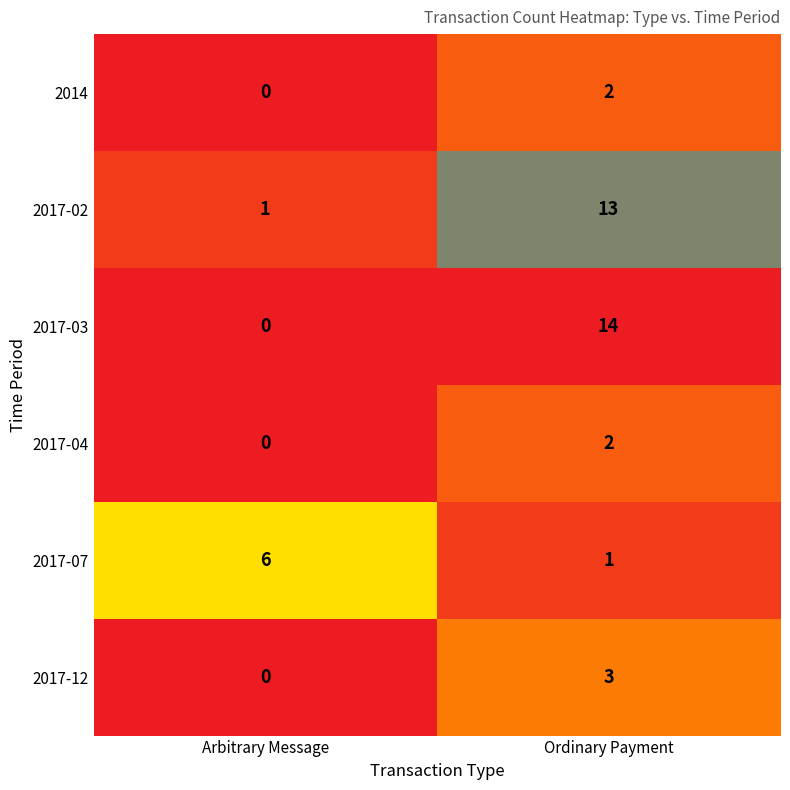

What value does the 2017-07 series have at Arbitrary Message?

6